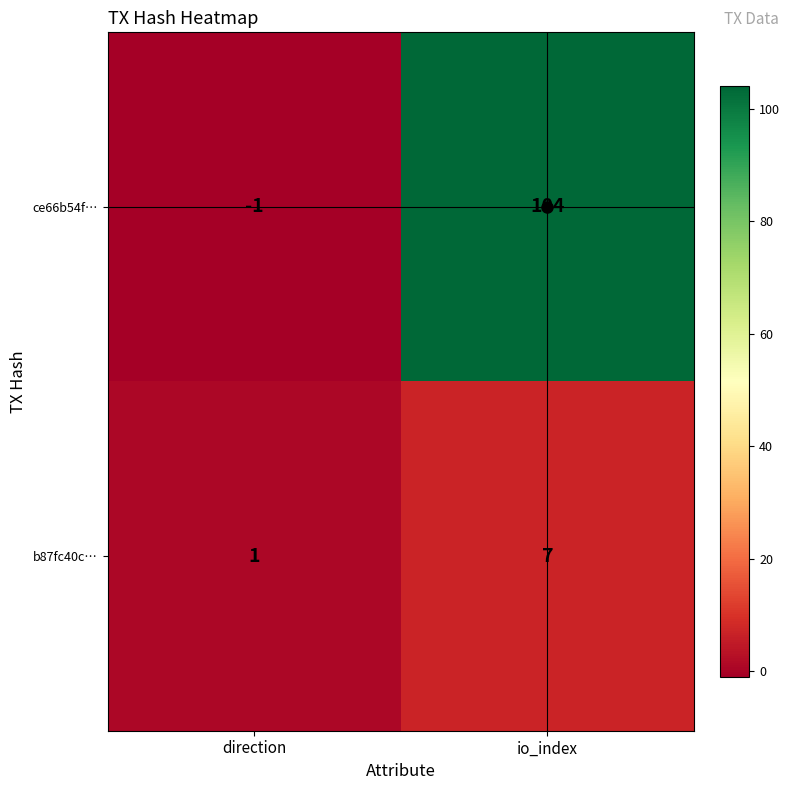

Rank the categories by b87fc40c… value from highest to lowest.

io_index, direction